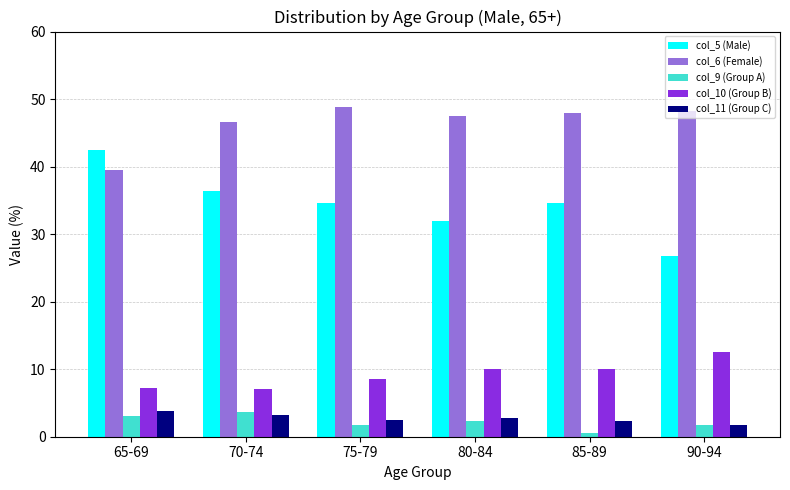

Which category has the highest value in the col_5 (Male) series?

65-69